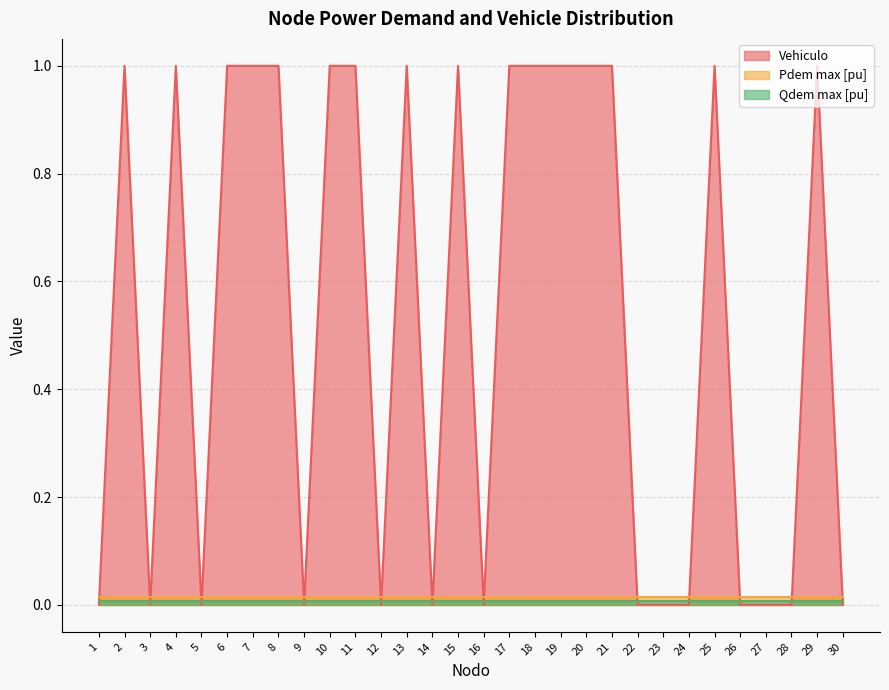

Does the chart have visible grid lines?

Yes